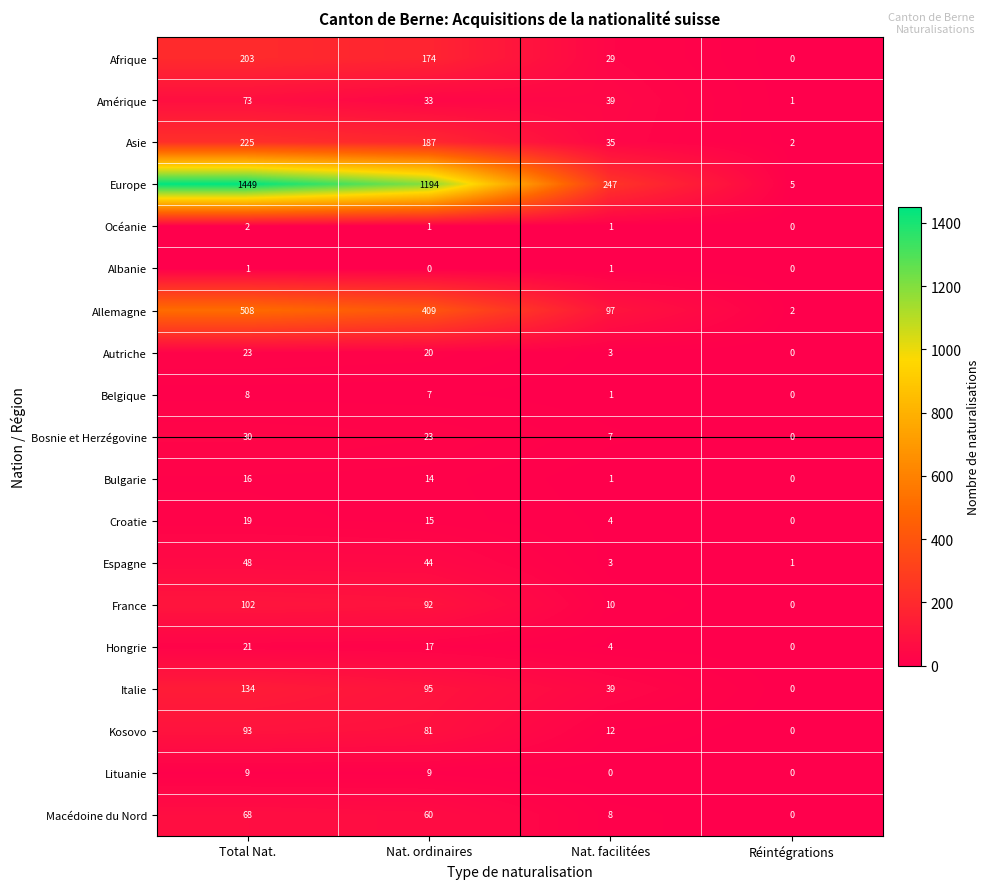

How many values in Afrique are above zero?

3